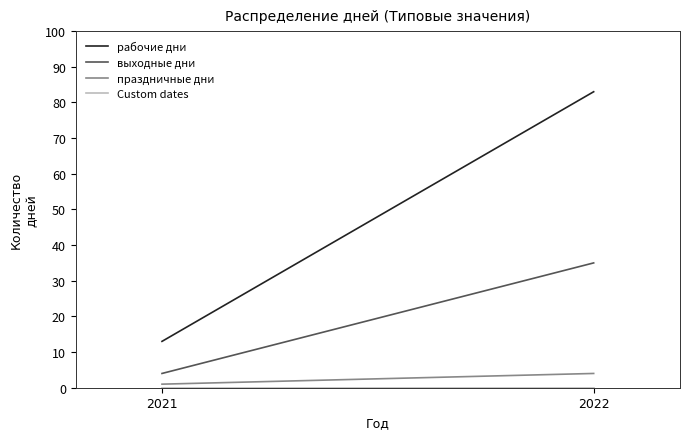

Count the выходные дни values in the range 4 to 35.

2